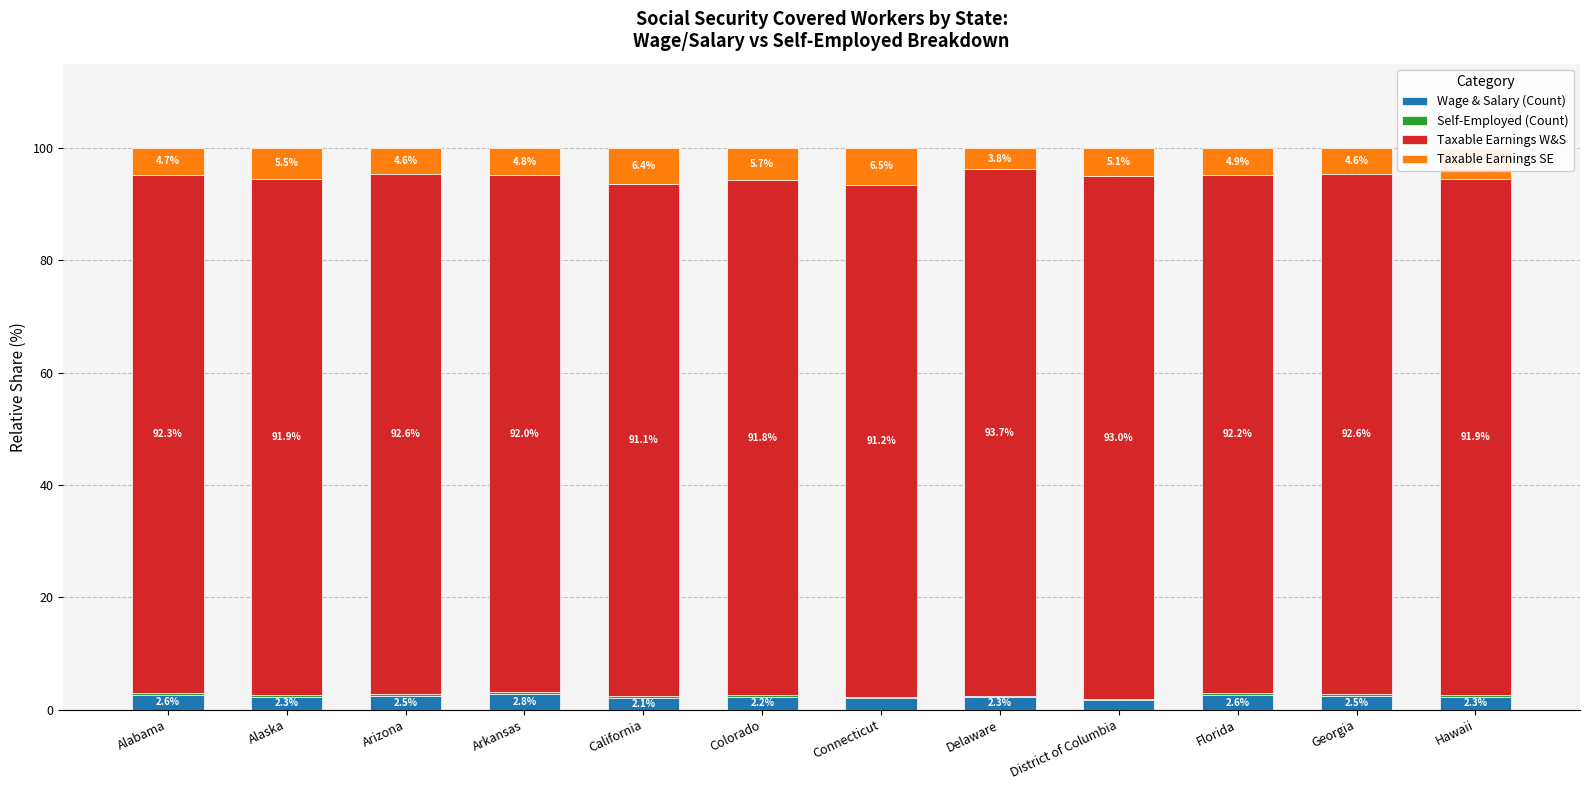

What is the total value across all series at Georgia?

100.0